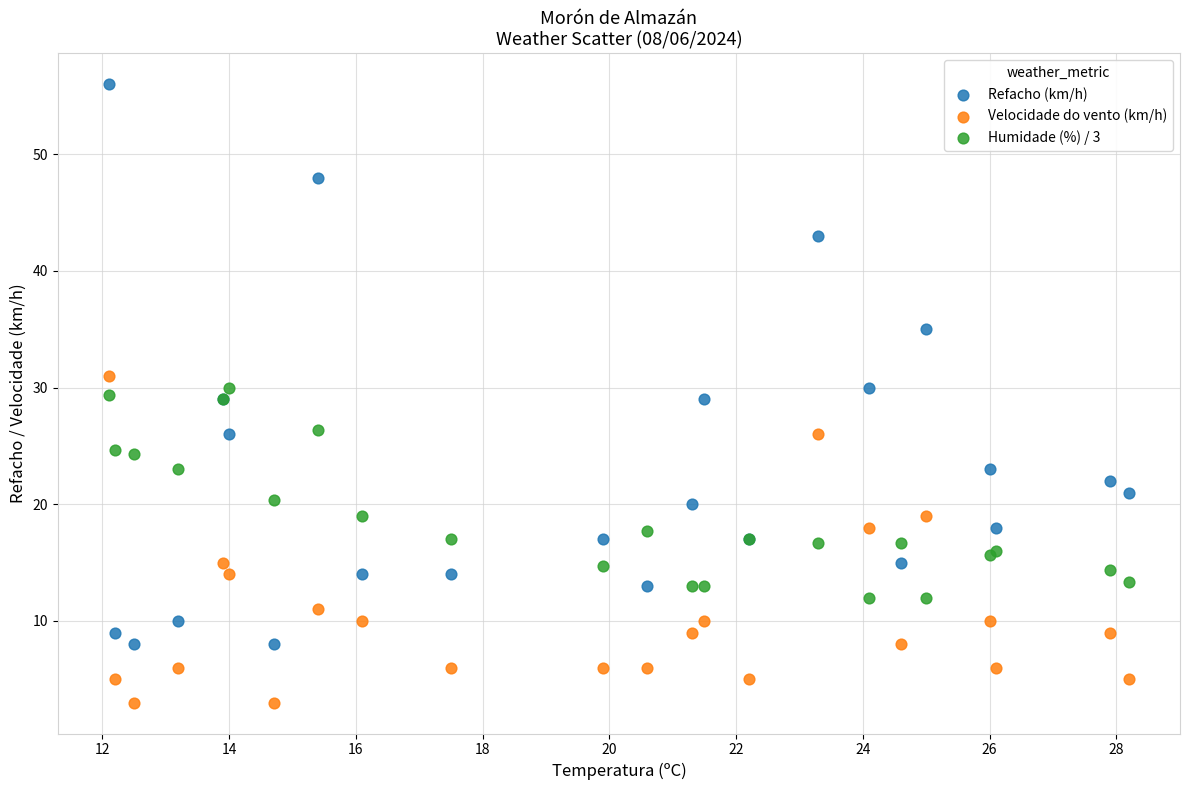

In the Refacho (km/h) series, what Y value is closest to 32?

30.0